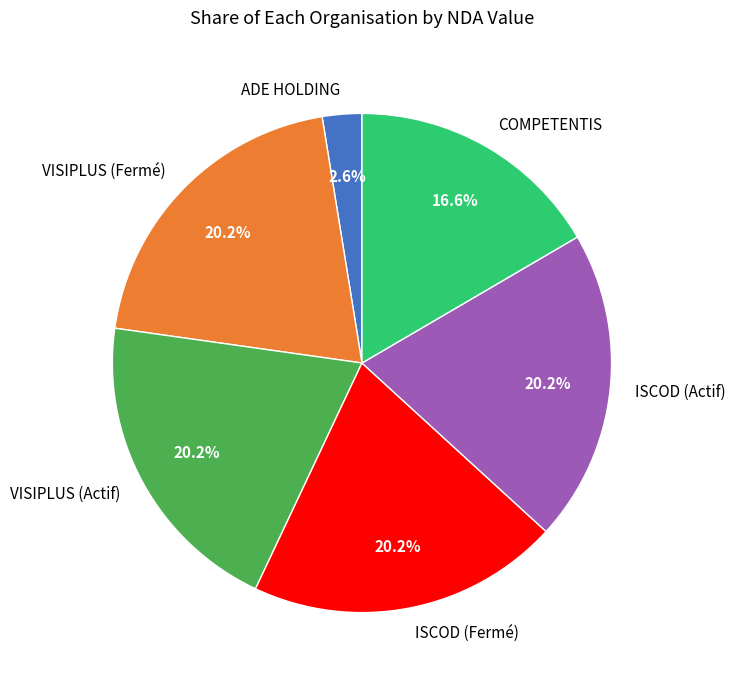

Approximately how many times larger is the value at ADE HOLDING compared to VISIPLUS (Fermé)?

0.1